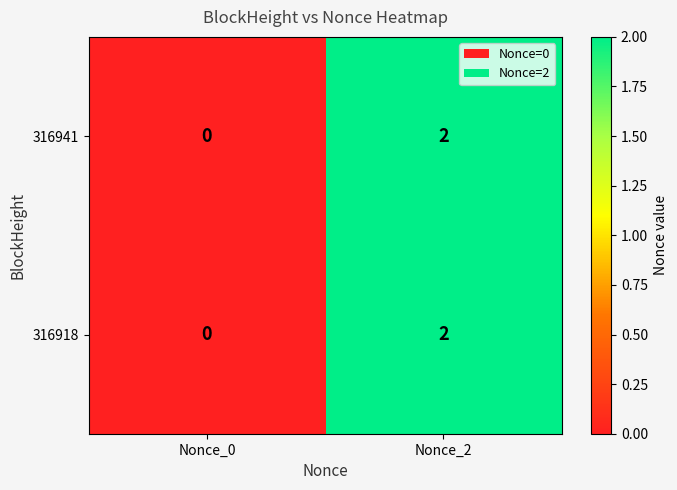

At which label is 316941 closest to 1?

Nonce_0